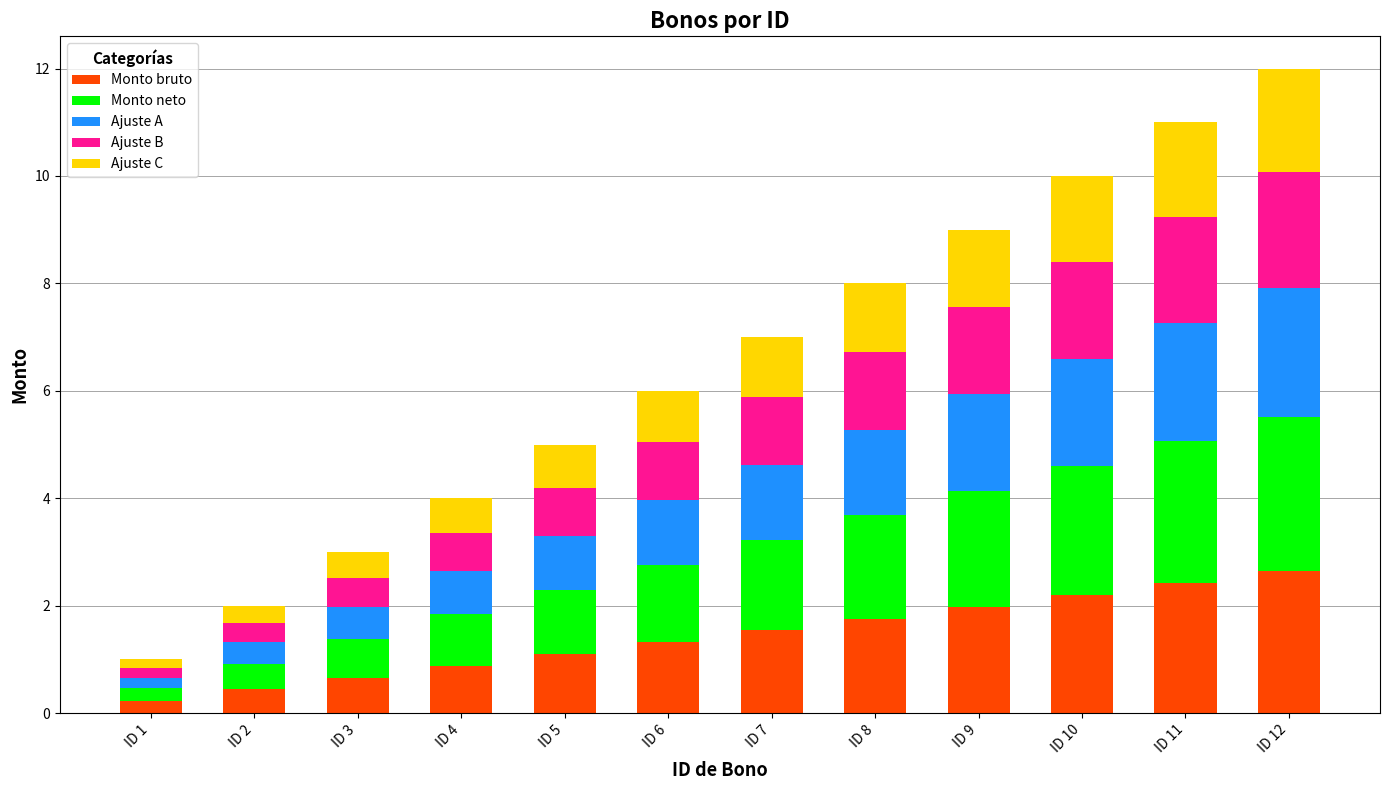

What is the difference between the maximum and minimum values in the Monto bruto series?

2.4